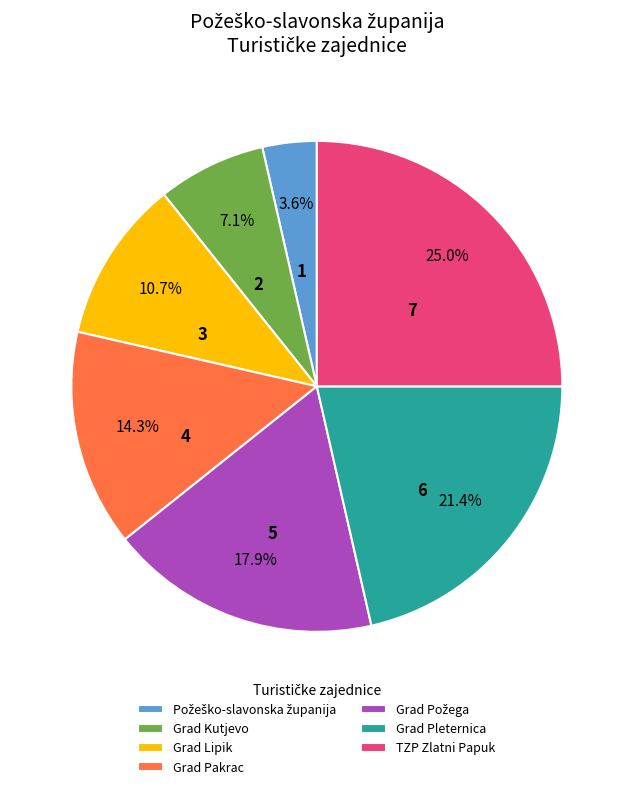

To the nearest percent, what is the combined percentage of Grad Kutjevo and TZP Zlatni Papuk?

32%